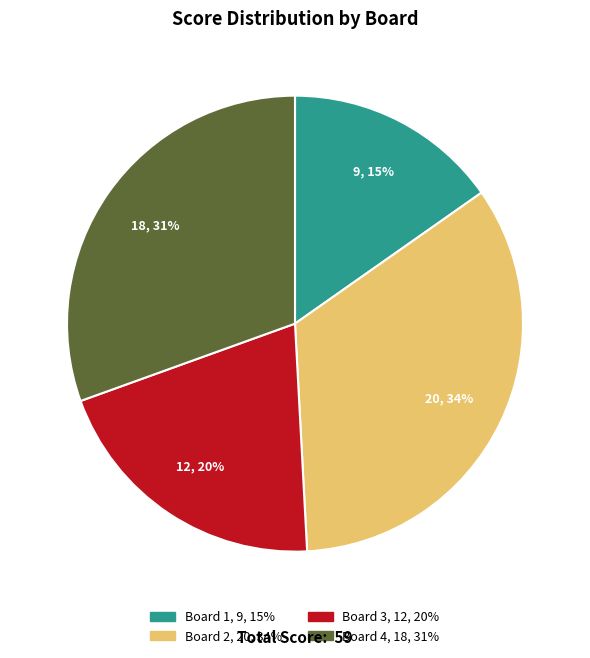

Is there any slice that represents more than half of the pie?

No